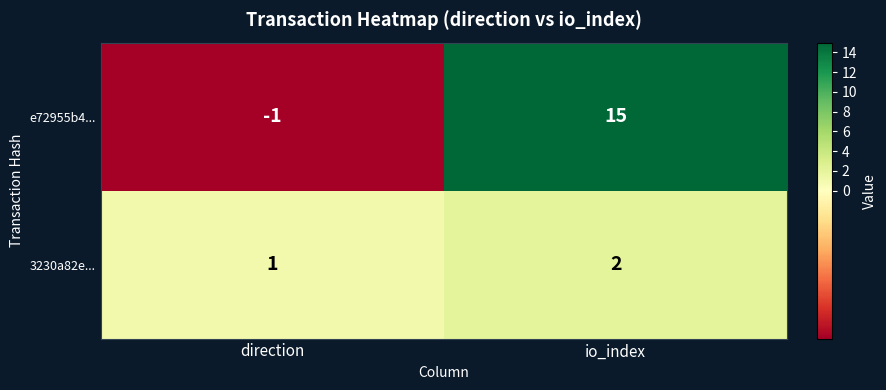

At which label is 3230a82e... closest to 1?

direction